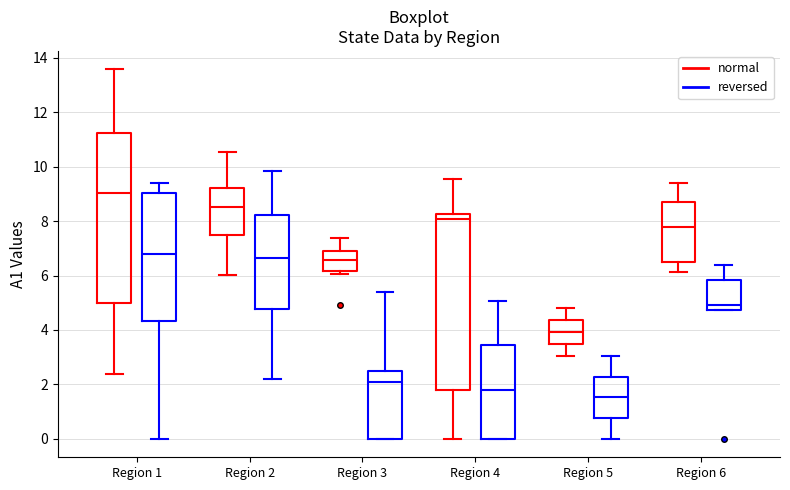

Which box has the highest median line?

Region 1 (normal)